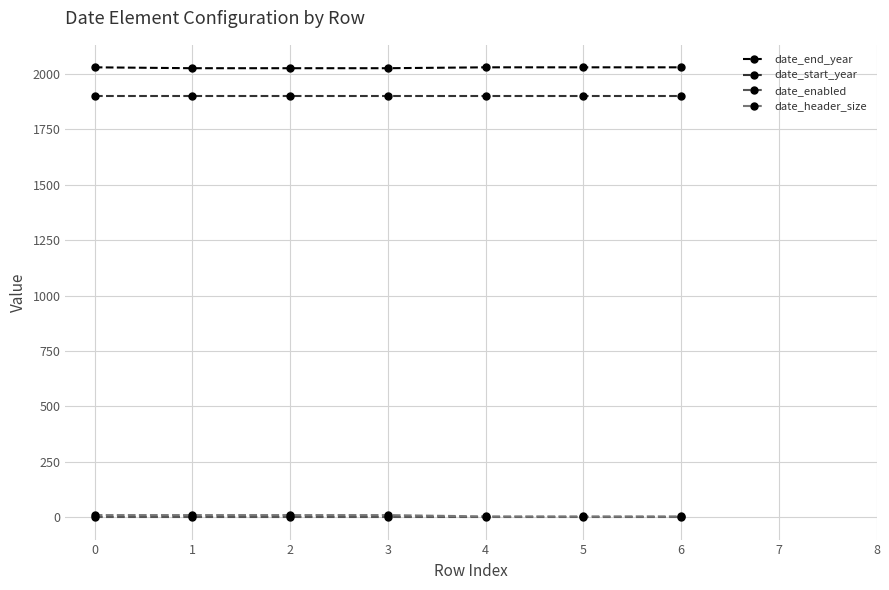

True or false: date_header_size and date_end_year cross at least once.

False